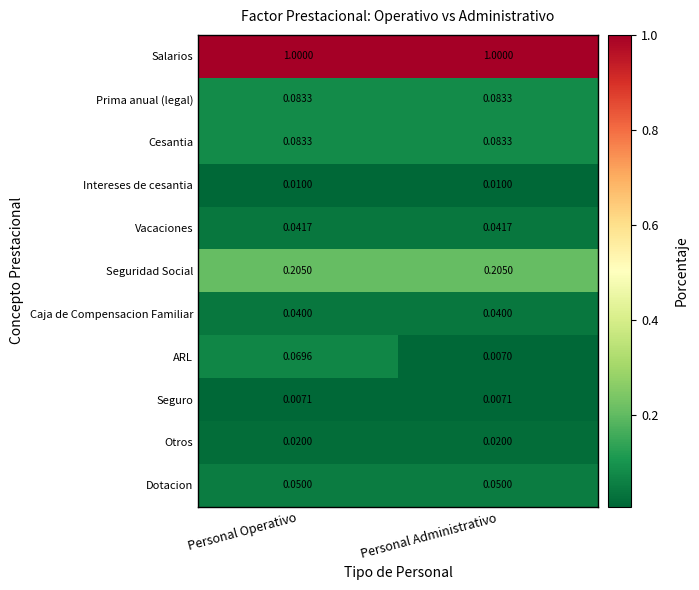

Which series has the widest spread of values?

ARL